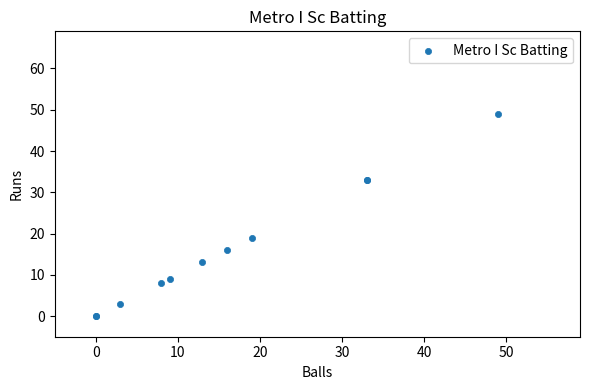

What Y value in the scatter plot is closest to 24?

19